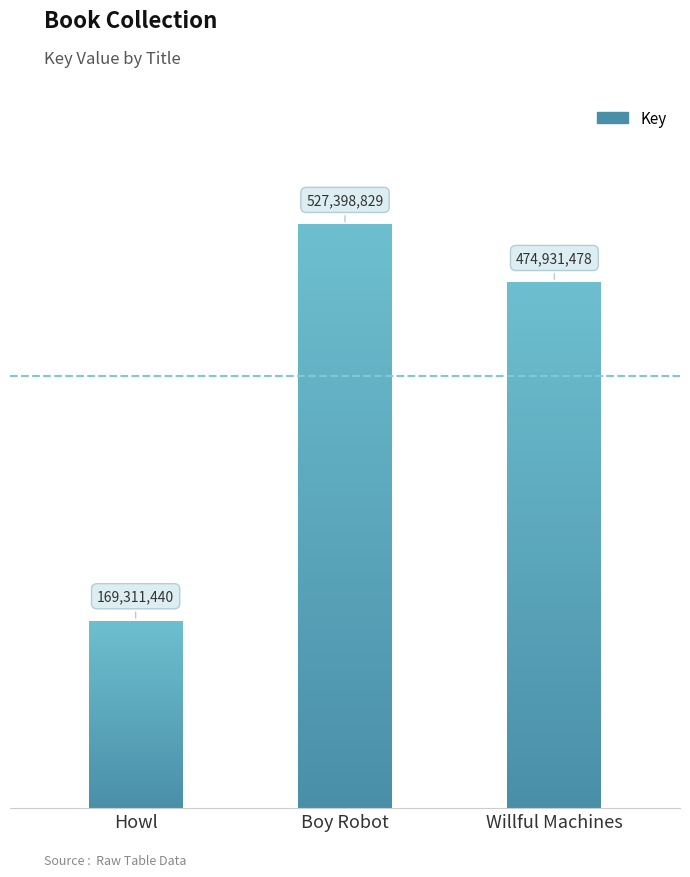

List the labels in order of value, largest first.

Boy Robot, Willful Machines, Howl